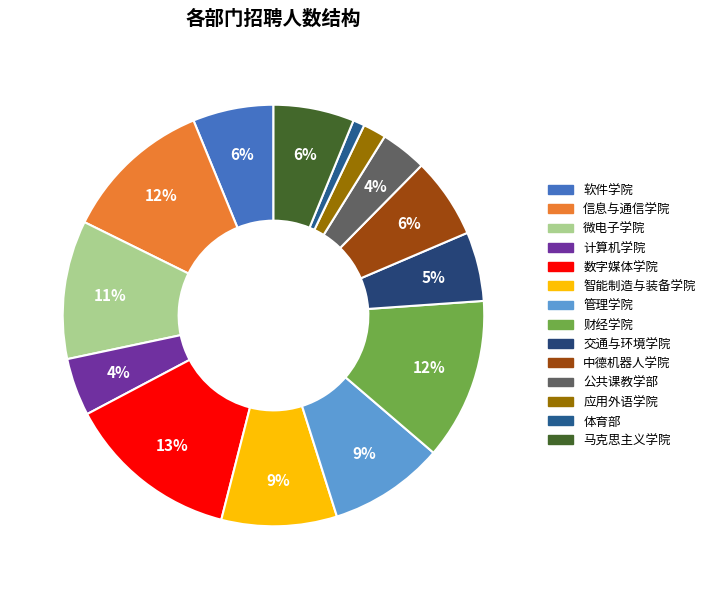

Rank the categories by value from highest to lowest.

数字媒体学院, 财经学院, 信息与通信学院, 微电子学院, 智能制造与装备学院, 管理学院, 软件学院, 中德机器人学院, 马克思主义学院, 交通与环境学院, 计算机学院, 公共课教学部, 应用外语学院, 体育部